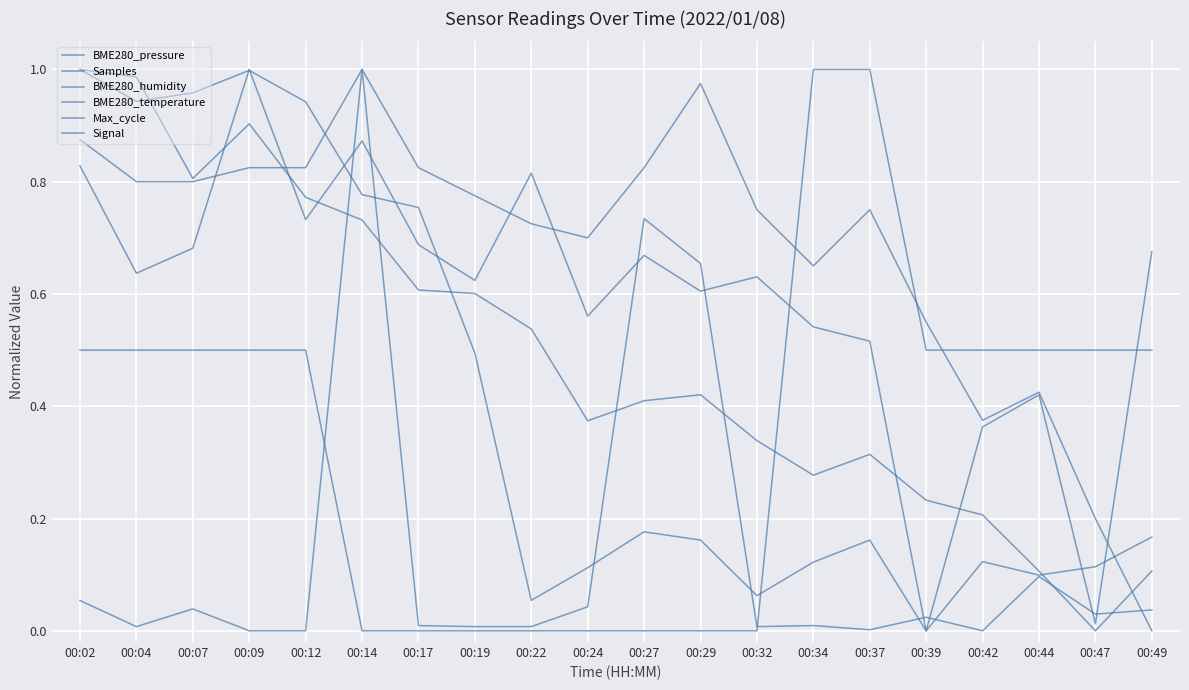

Which series changed the most between 00:27 and 00:32?

Max_cycle